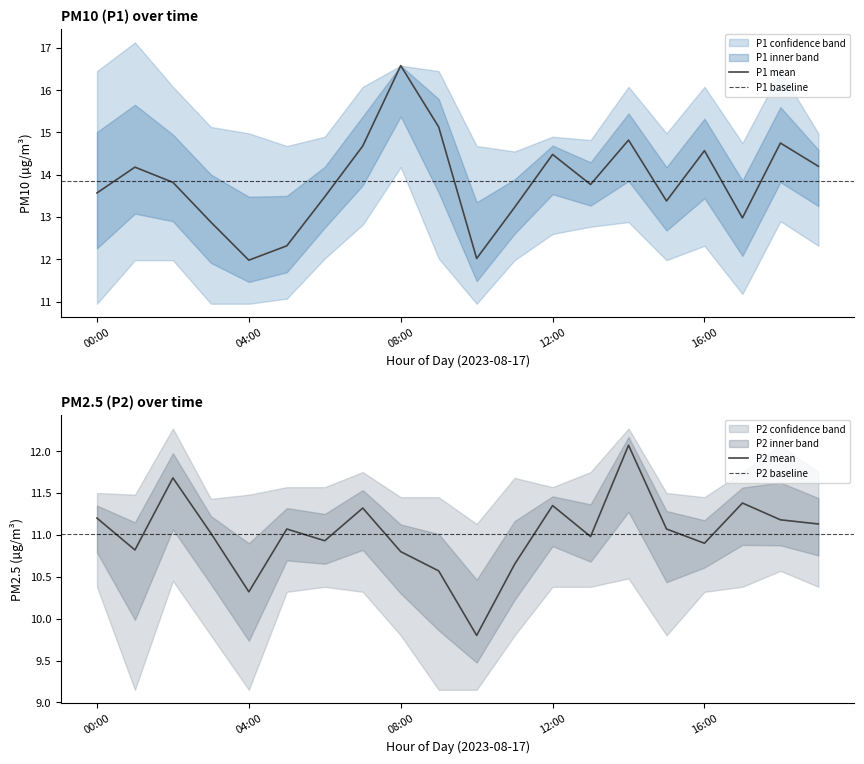

What is the label of the 20th point from the left?

19:00